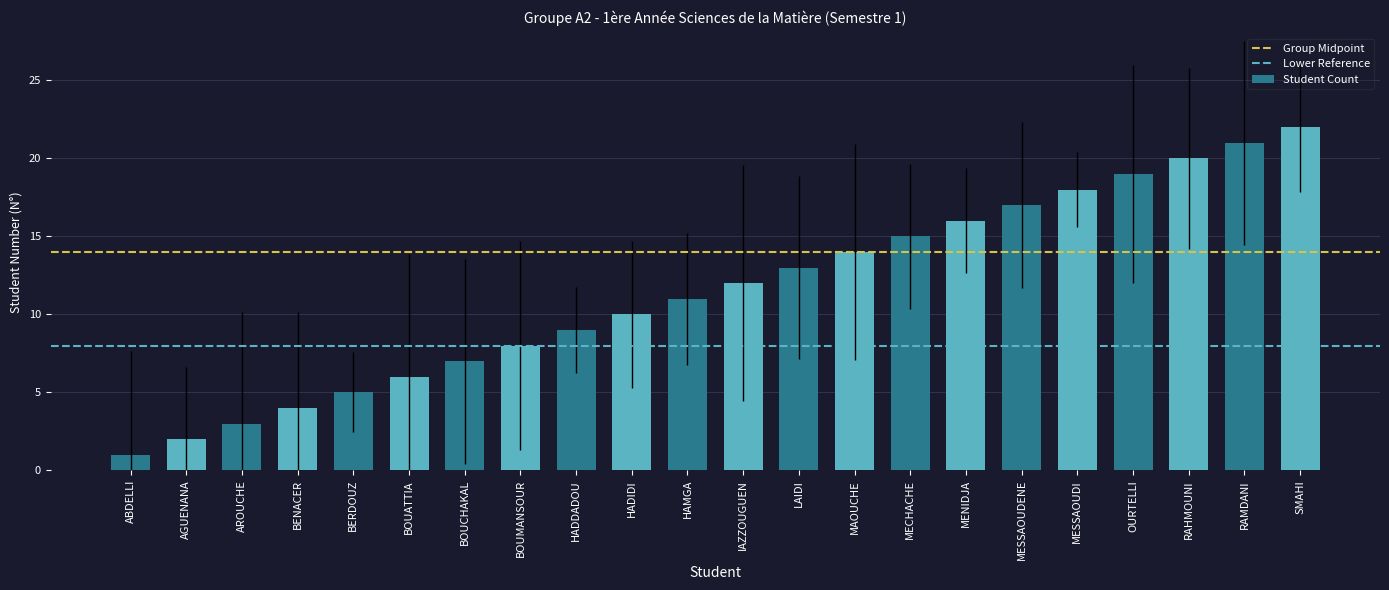

What is the sum of all values?

253